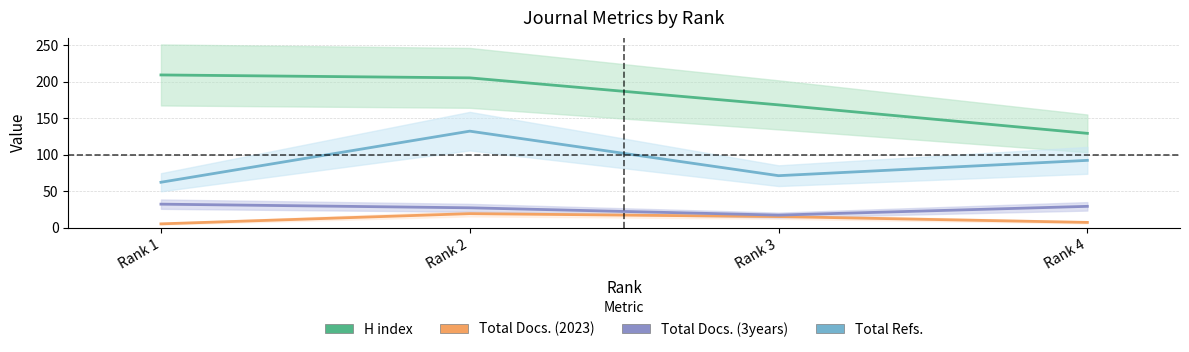

Between Rank 3 and Rank 4, which series saw the biggest shift?

H index